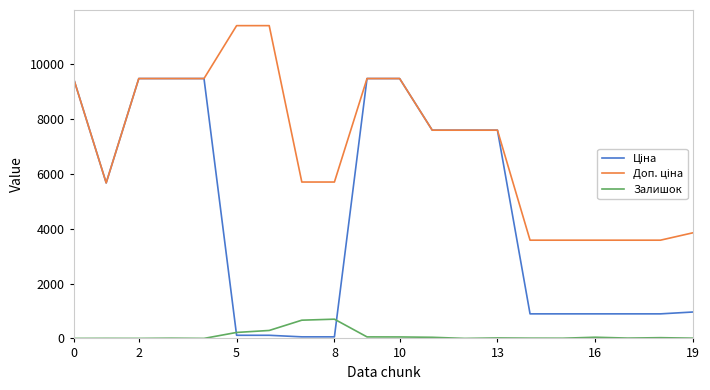

What is the maximum value shown in the chart?

11410.0